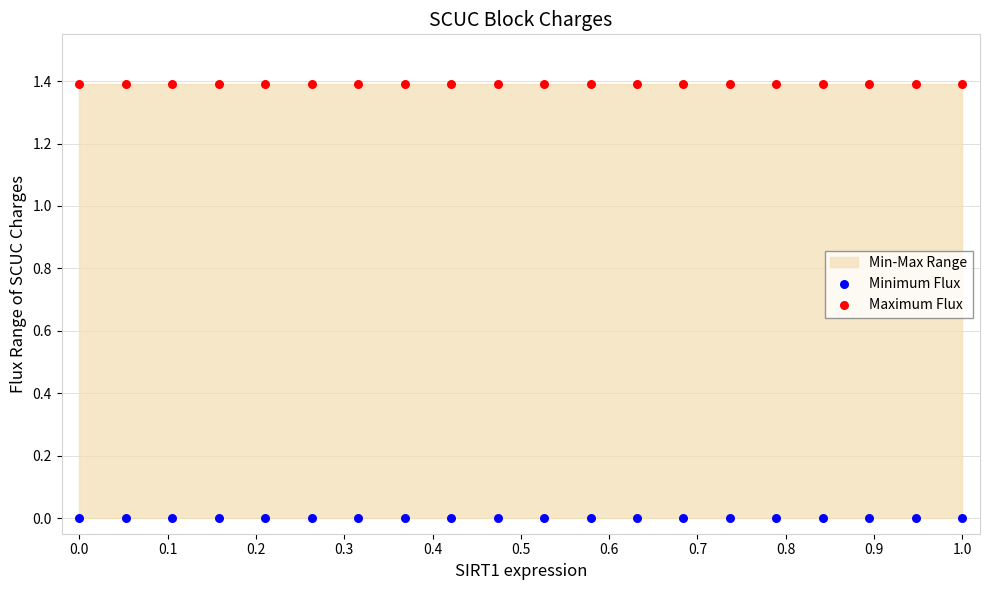

Which series reaches the maximum Y coordinate?

Maximum Flux